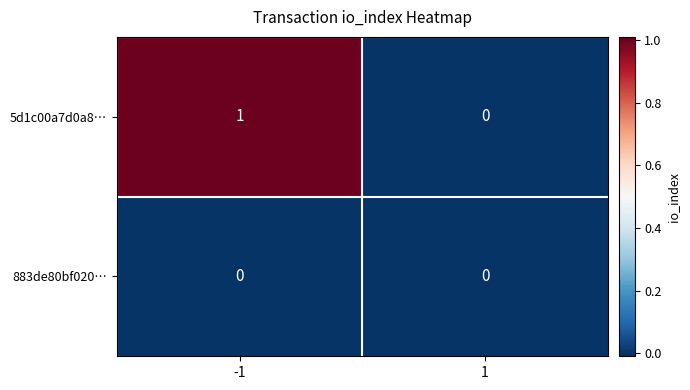

The 883de80bf020… series shows 0 at -1. True or false?

True